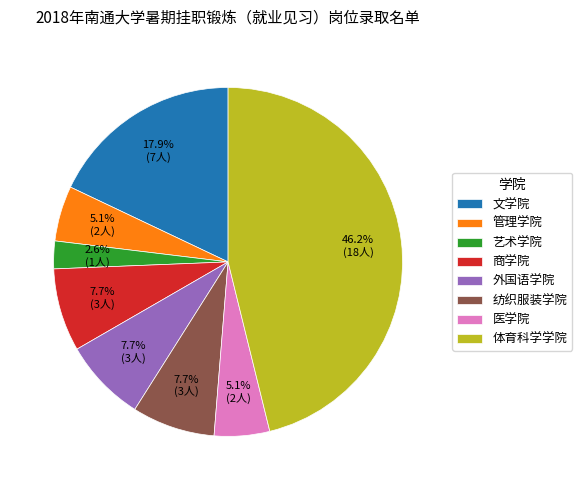

Is the sum of 医学院 and 纺织服装学院 greater than half?

No